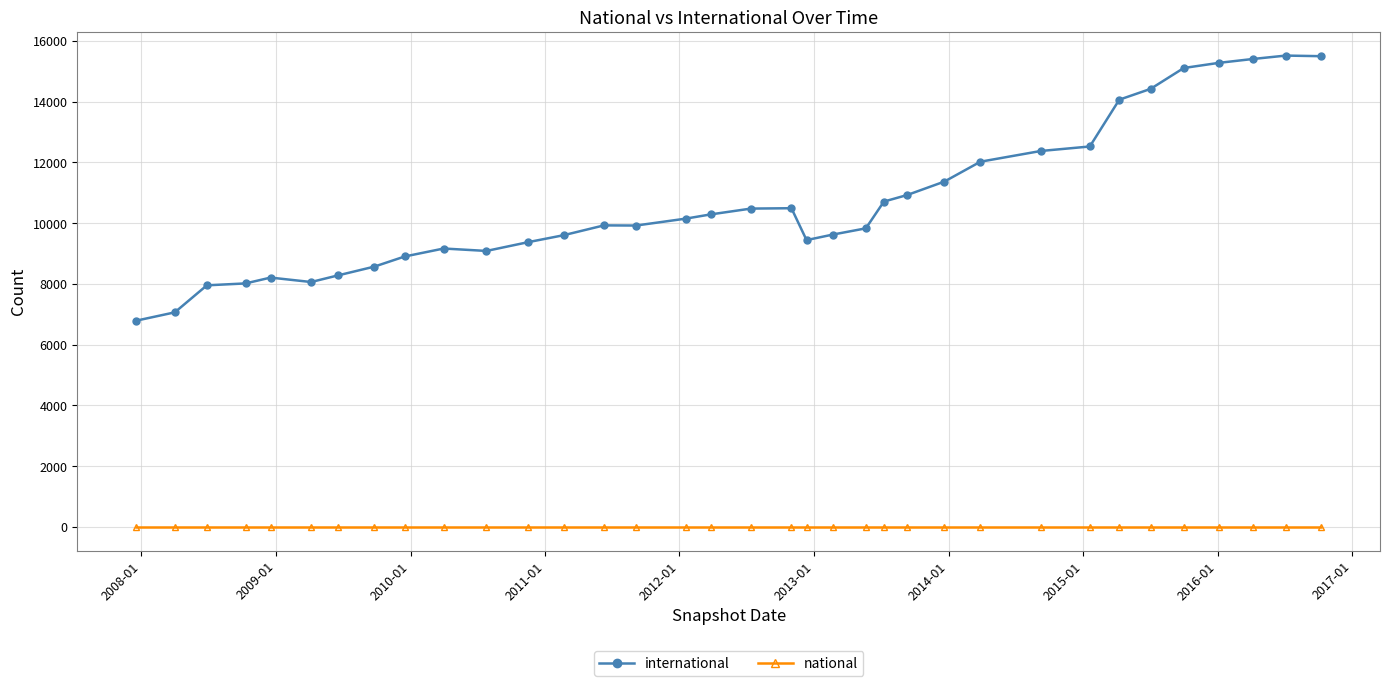

Rank the series by their maximum value, from lowest to highest.

national, international